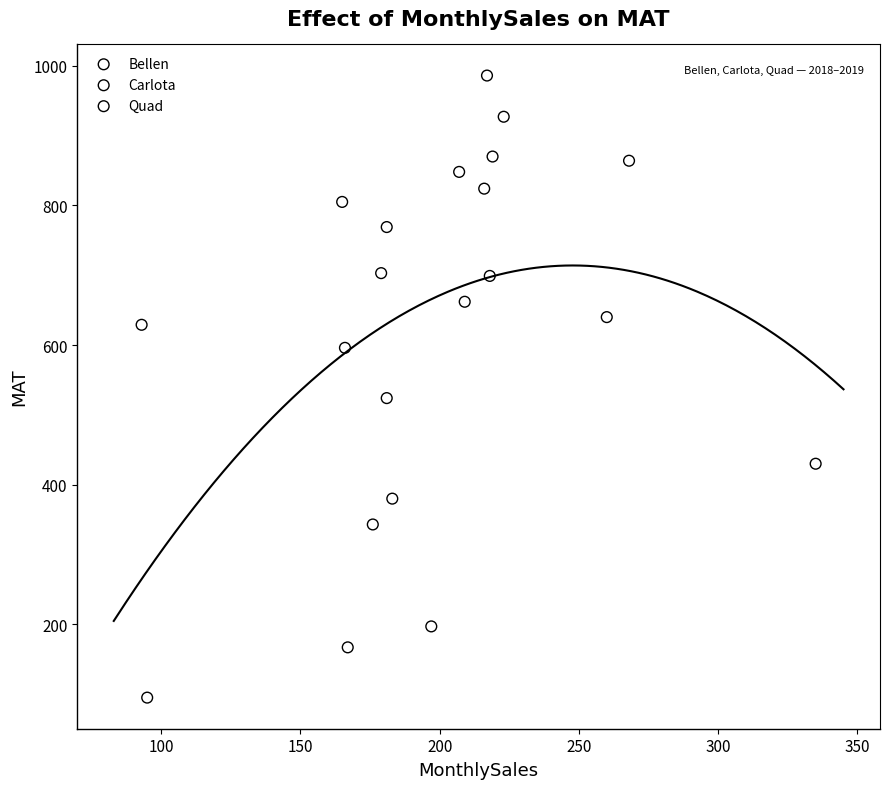

What are all the series names shown in the legend?

Bellen, Carlota, Quad